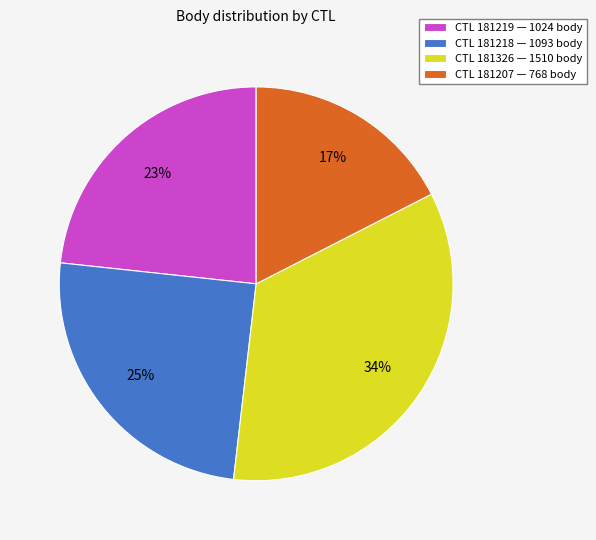

To the nearest percent, what is the difference between the CTL 181326 — 1510 body and CTL 181219 — 1024 body slice percentages?

11%